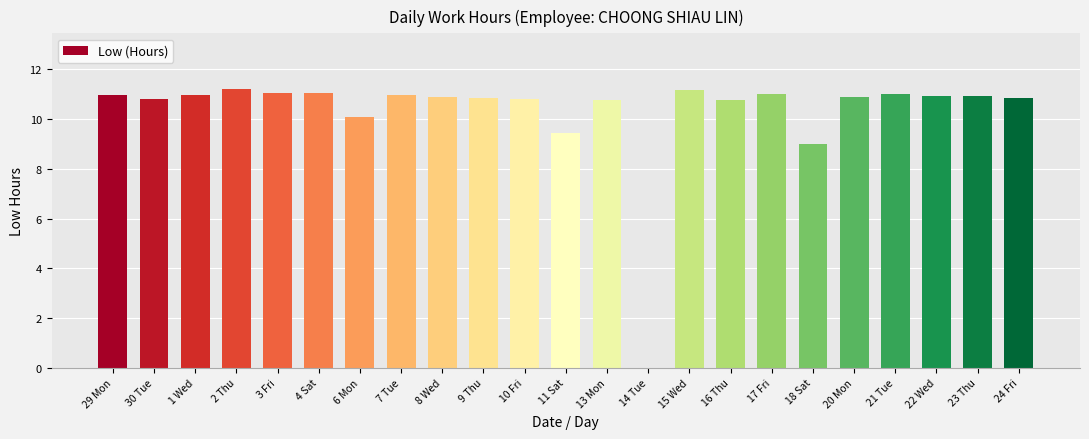

What is the change in value from 29 Mon to 2 Thu?

+0.2